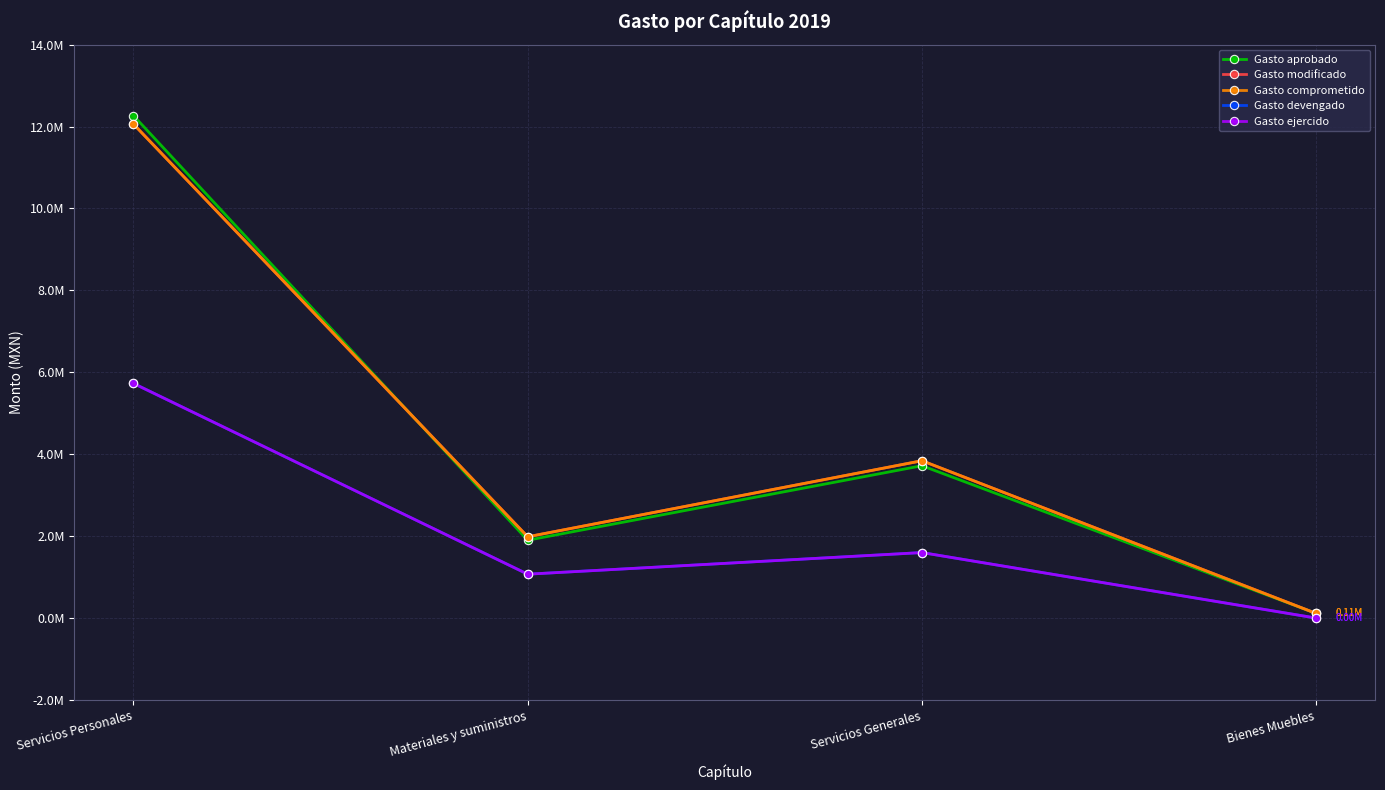

What is the total value across all series at Materiales y suministros?

8014053.8